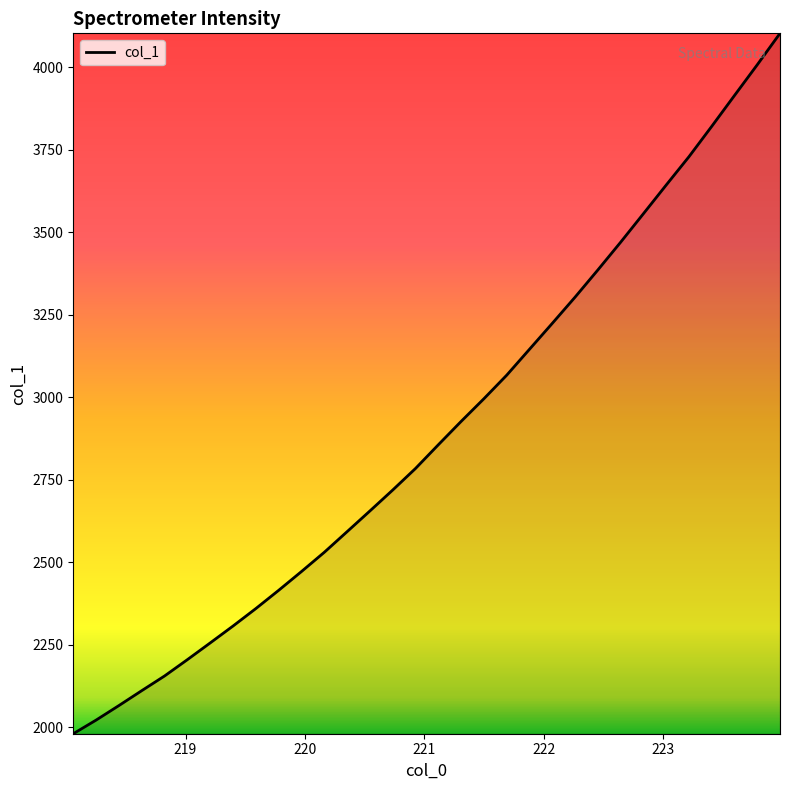

How many lines are shown in the chart?

1